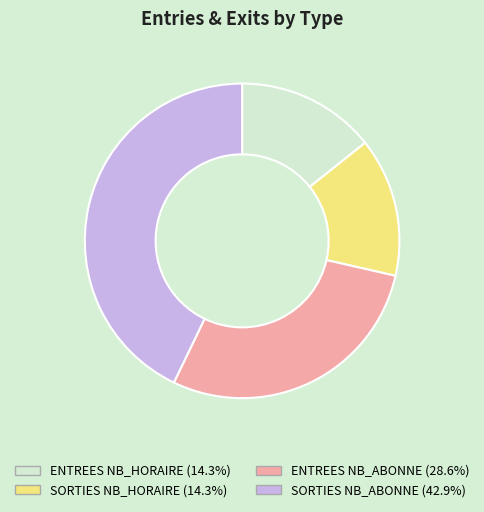

Between ENTREES NB_ABONNE and SORTIES NB_HORAIRE, which is larger?

ENTREES NB_ABONNE